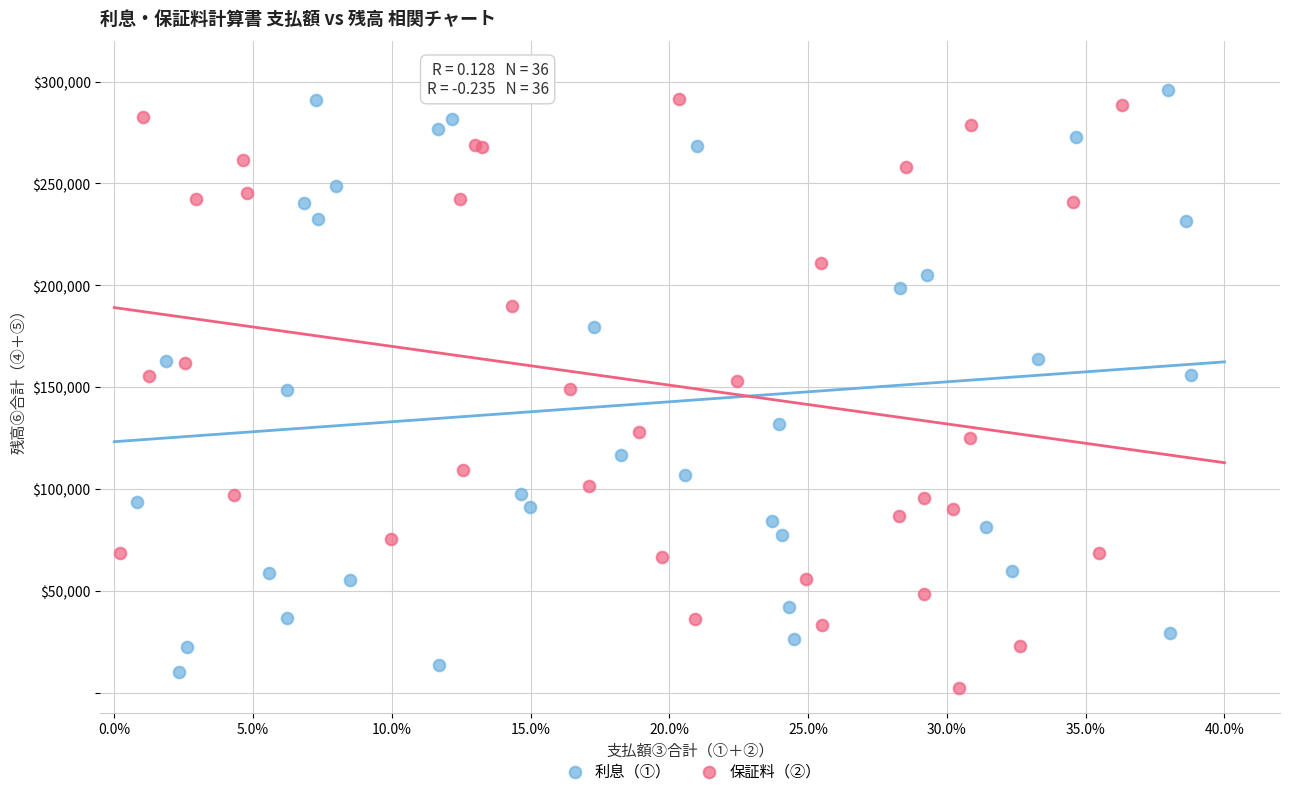

Which series reaches the maximum Y coordinate?

利息（①）